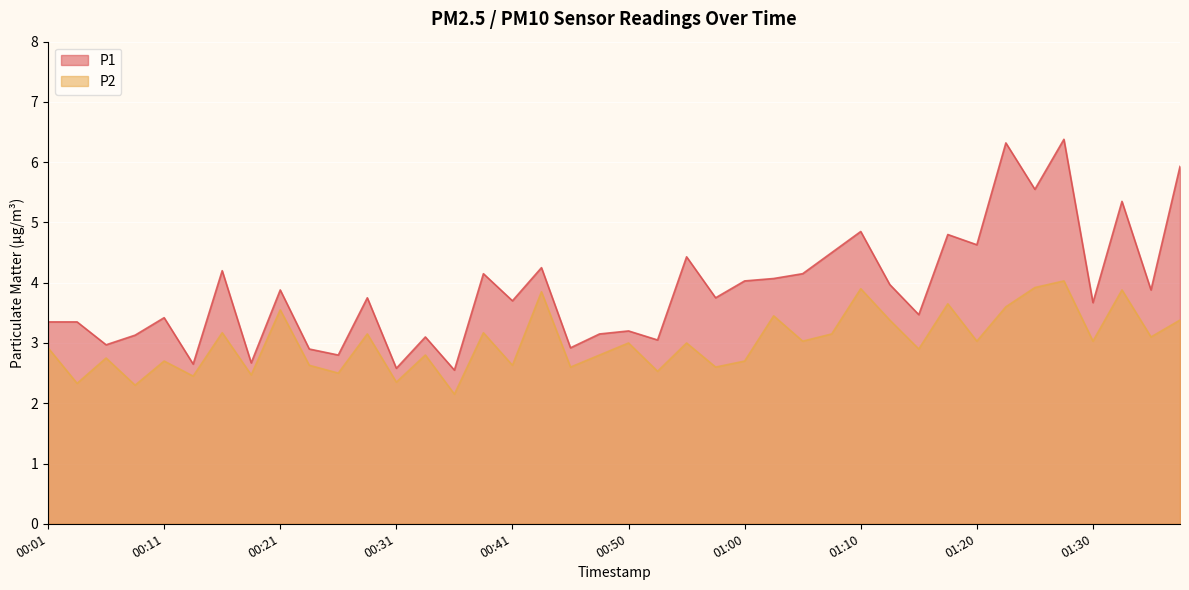

Reading right to left, what are all the values shown in this chart?

P1: 5.9	3.9	5.3	3.7	6.4	5.5	6.3	4.6	4.8	3.5	4.0	4.8	4.5	4.2	4.1	4.0	3.8	4.4	3.0	3.2	3.1	2.9	4.2	3.7	4.2	2.5	3.1	2.6	3.8	2.8	2.9	3.9	2.7	4.2	2.6	3.4	3.1	3.0	3.4	3.4
P2: 3.4	3.1	3.9	3.0	4.0	3.9	3.6	3.0	3.6	2.9	3.4	3.9	3.1	3.0	3.5	2.7	2.6	3.0	2.5	3.0	2.8	2.6	3.9	2.6	3.2	2.1	2.8	2.4	3.1	2.5	2.6	3.5	2.5	3.2	2.5	2.7	2.3	2.8	2.3	2.9